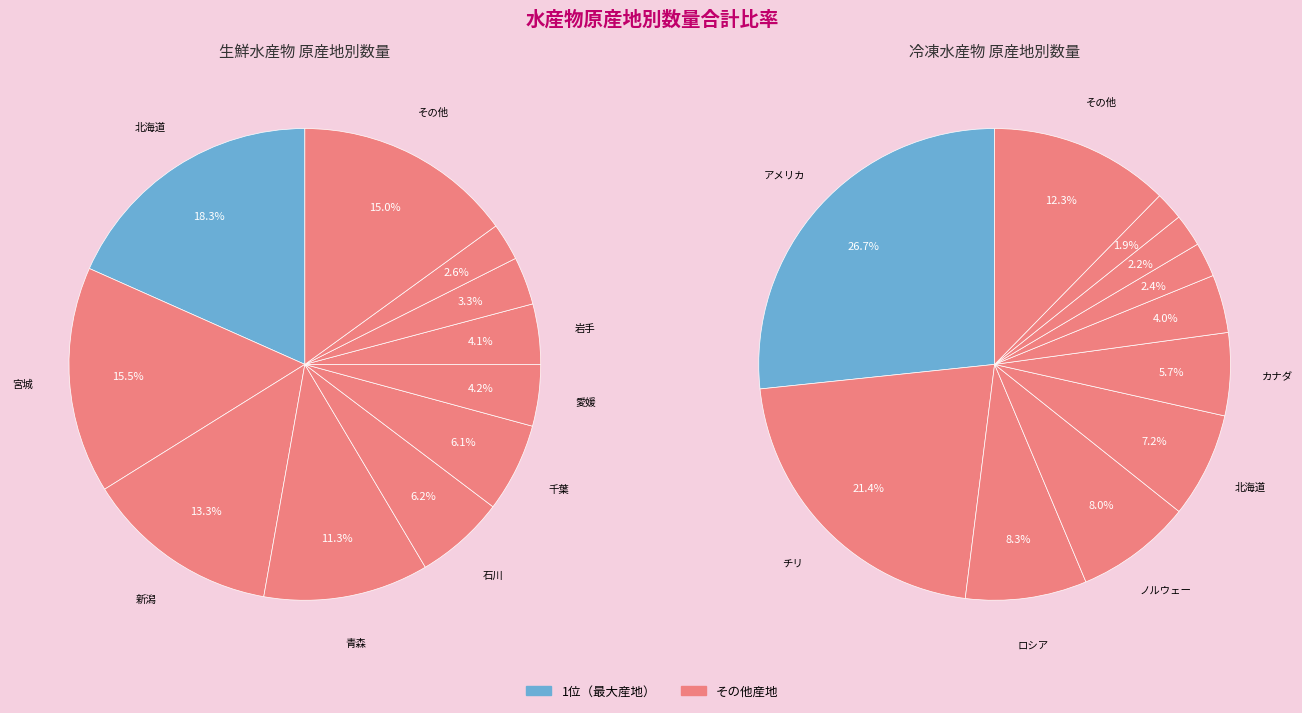

What portion of the pie excludes 5?

93.9%